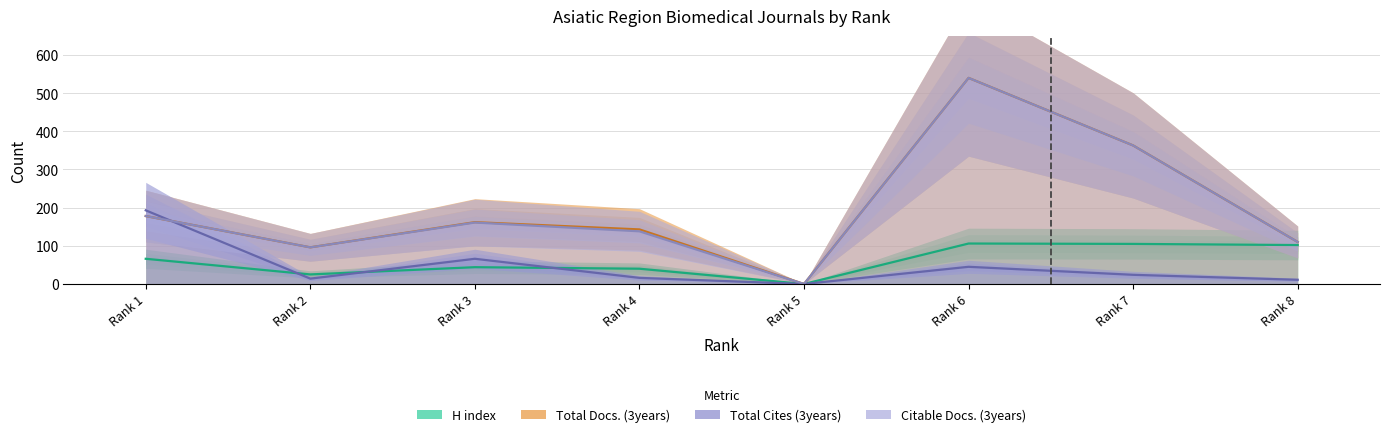

Reading left to right, list all the values displayed in this chart.

H index: 66	25	44	40	0	106	105	102
Total Docs. (3years): 178	96	162	143	0	540	363	110
Total Cites (3years): 193	14	66	16	0	45	24	11
Citable Docs. (3years): 178	96	161	138	0	540	363	110